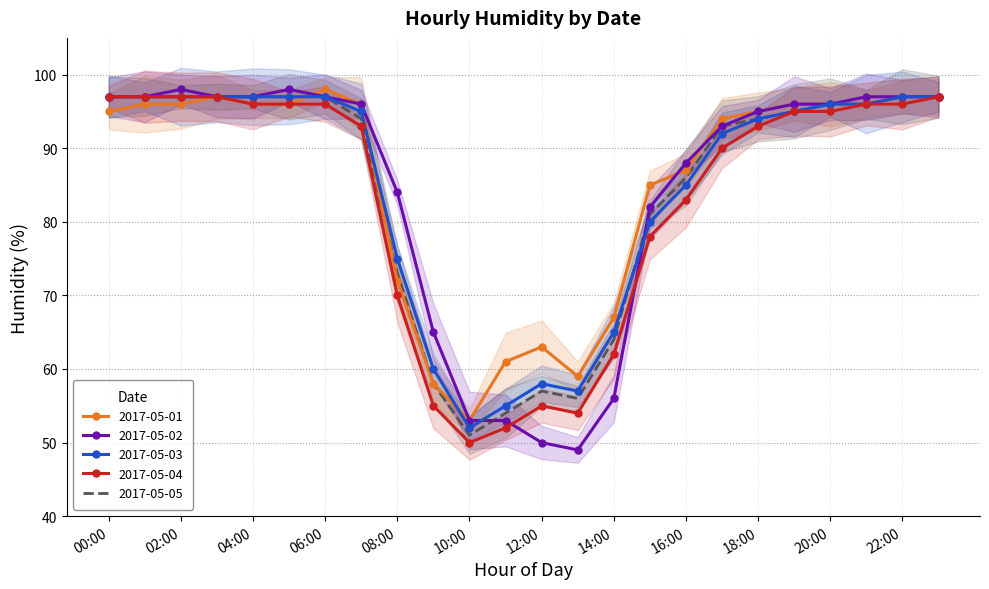

How many lines are shown in the chart?

5